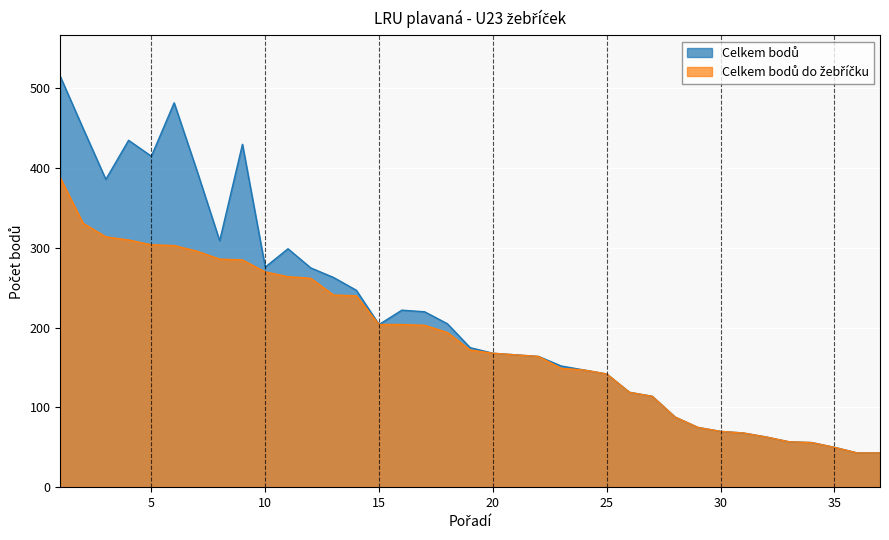

What is the difference between the maximum and second lowest values in the Celkem bodů series?

472